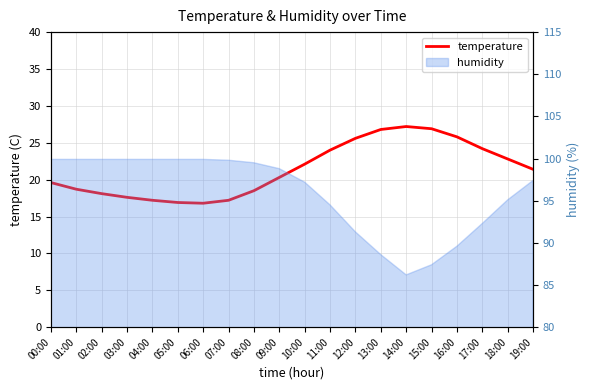

What is the label of the 13th point from the right?

07:00